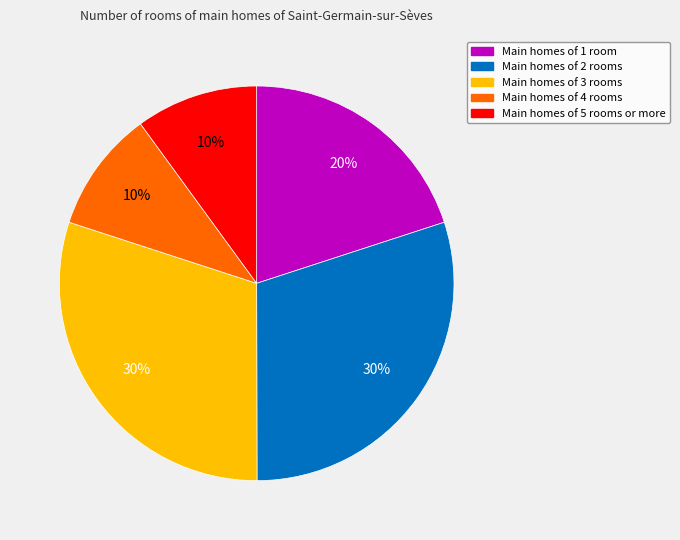

Does any single category account for the majority?

No